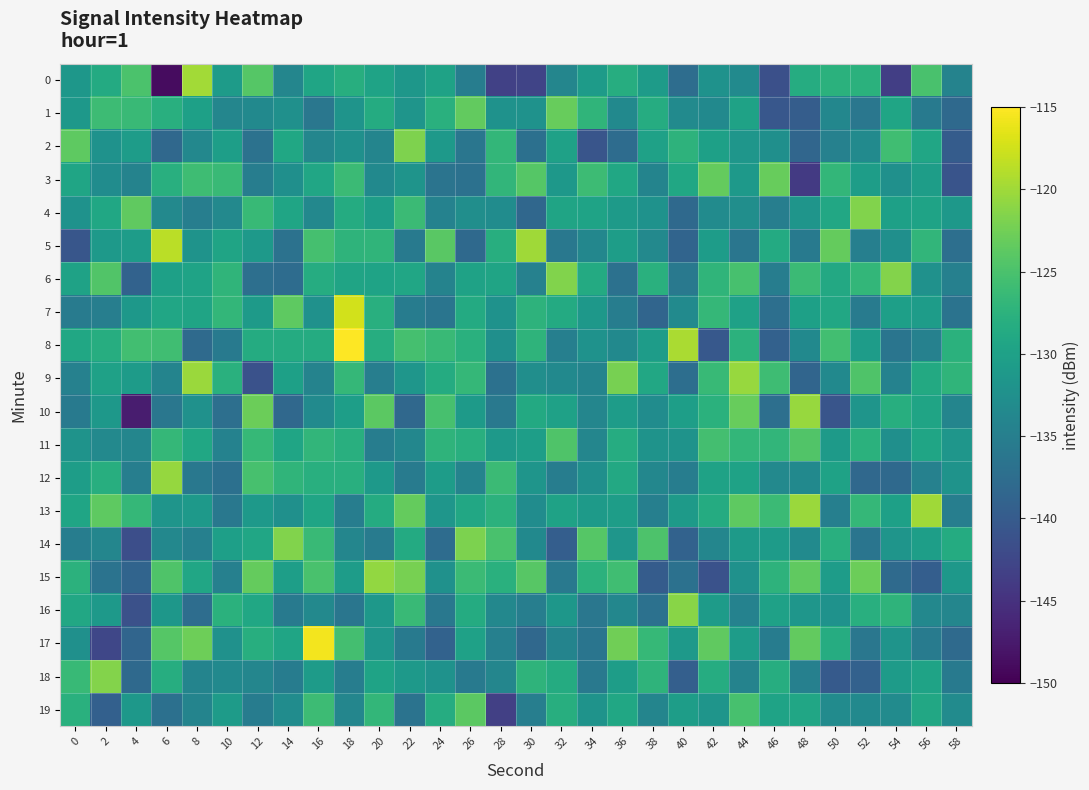

Rank the series at 28 from highest to lowest value.

14, 12, 2, 3, 13, 15, 5, 6, 11, 7, 1, 8, 4, 16, 18, 17, 10, 9, 0, 19